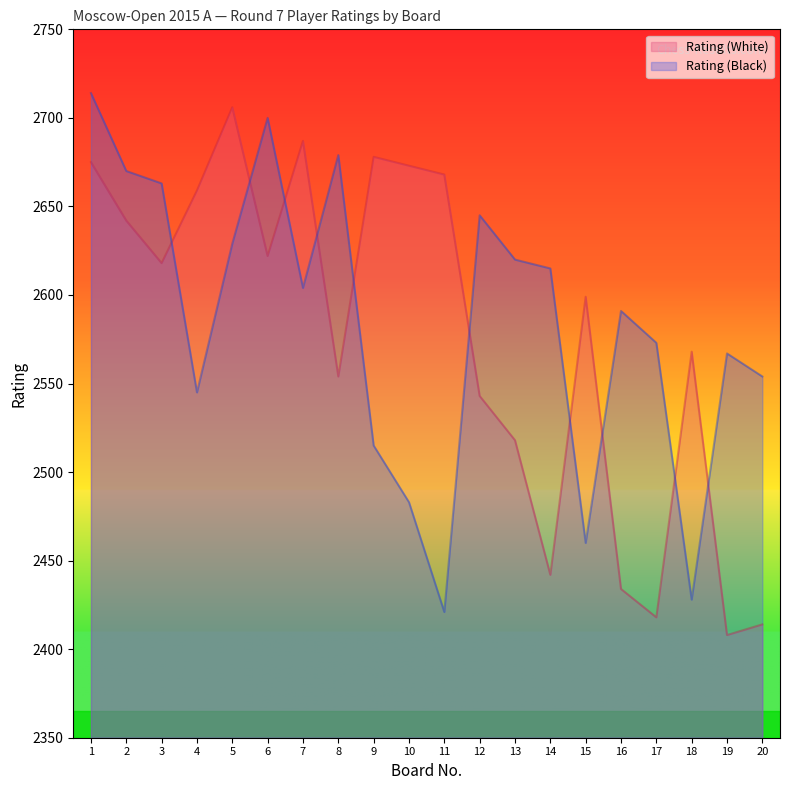

What is the value of the Rating (White) point at the 19th from the left?

2408